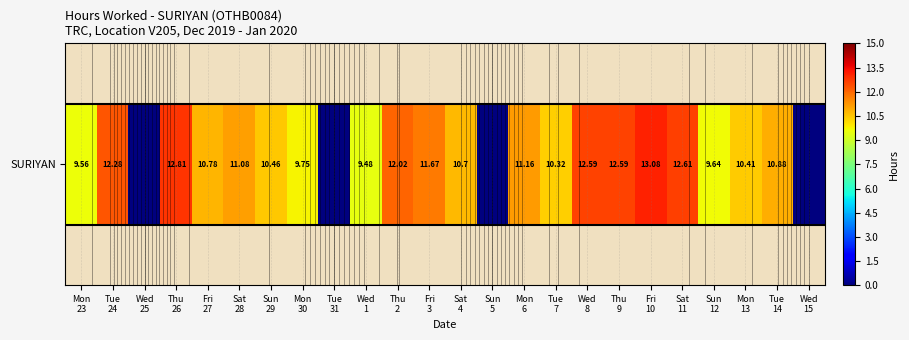

What is the average value?

9.3